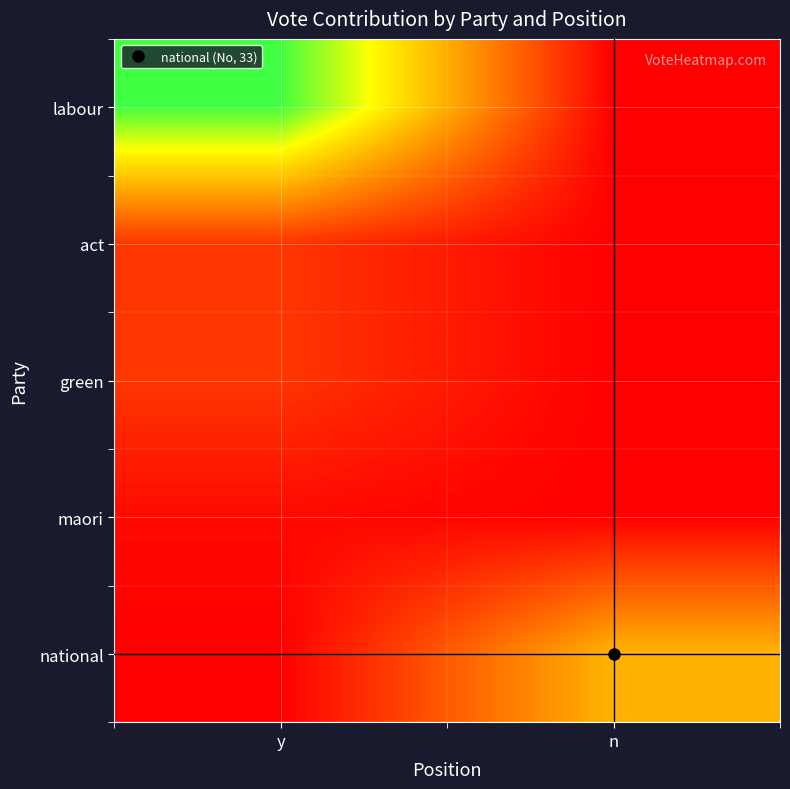

Rank the series at y from lowest to highest value.

national, maori, act, green, labour